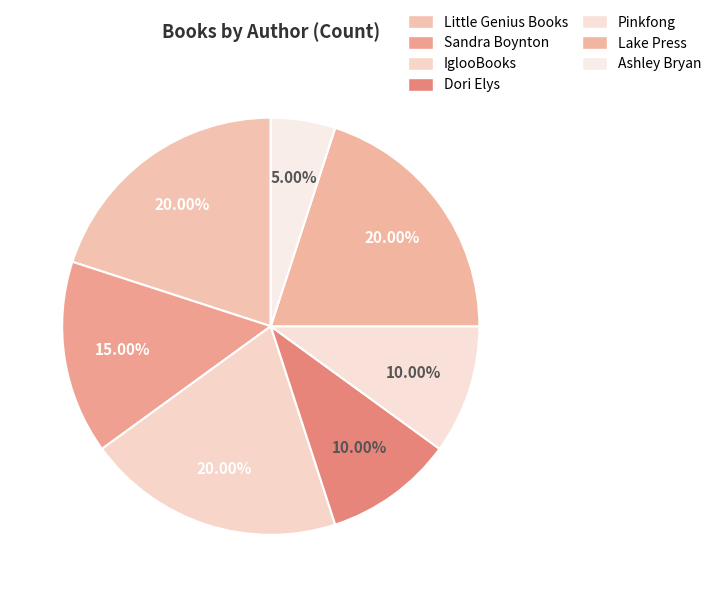

The Little Genius Books slice represents 9% of the pie. True or false?

False